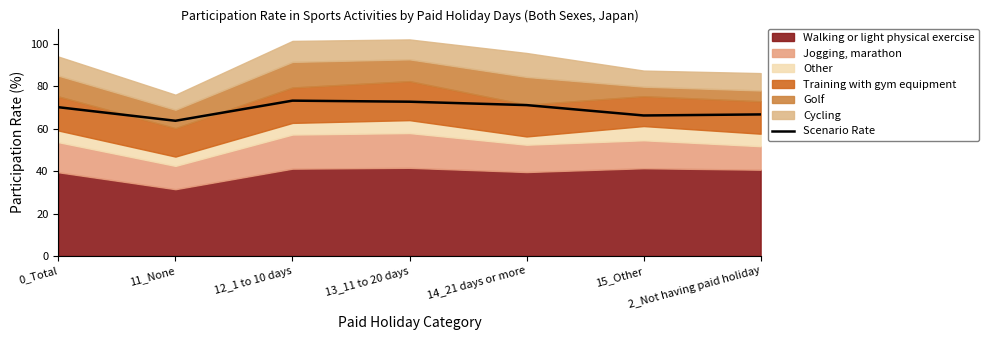

What is the change in value from 0_Total to 11_None?

-6.4